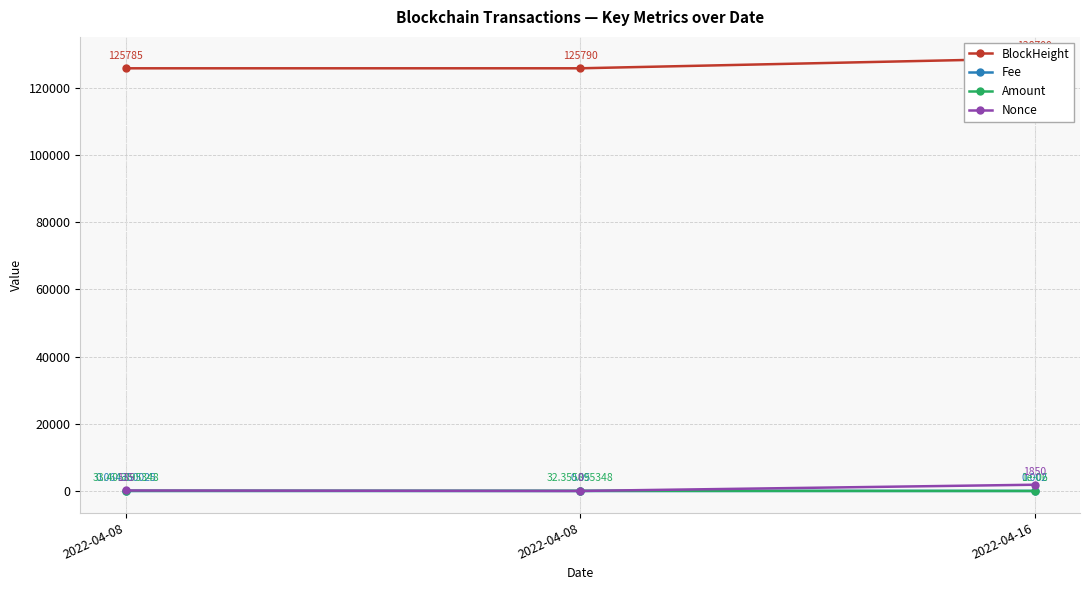

At which category is the sum across all series the highest?

2022-04-16